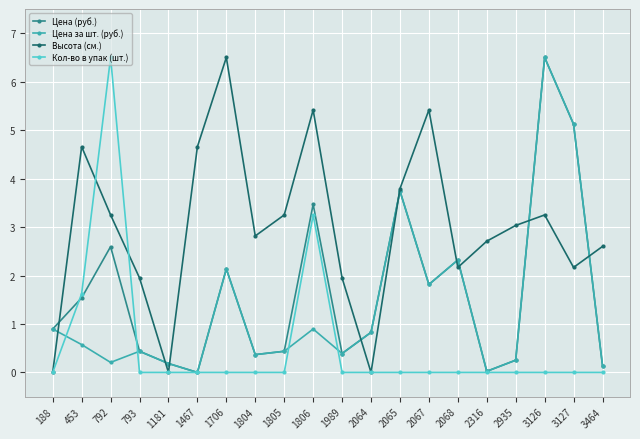

At which category is the sum across all series the highest?

3126